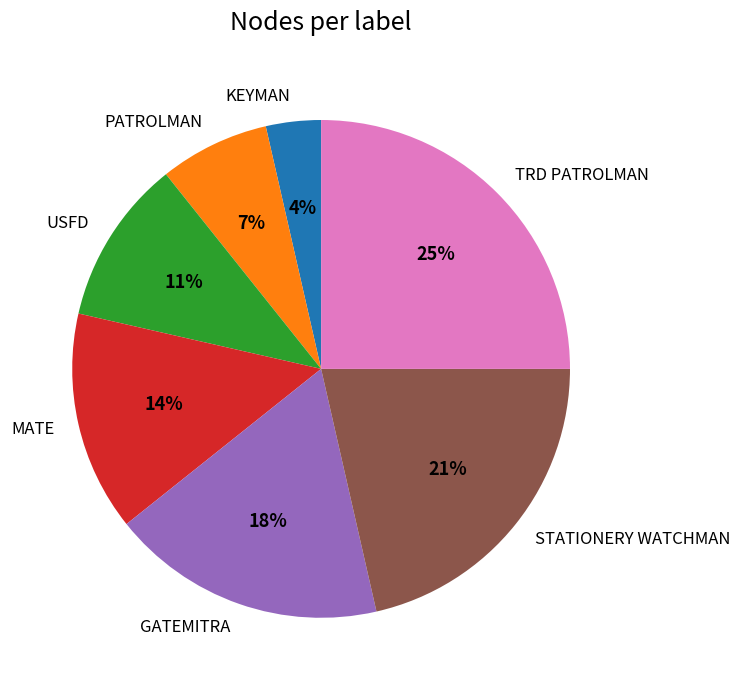

Do STATIONERY WATCHMAN and MATE together represent more than half of the pie?

No